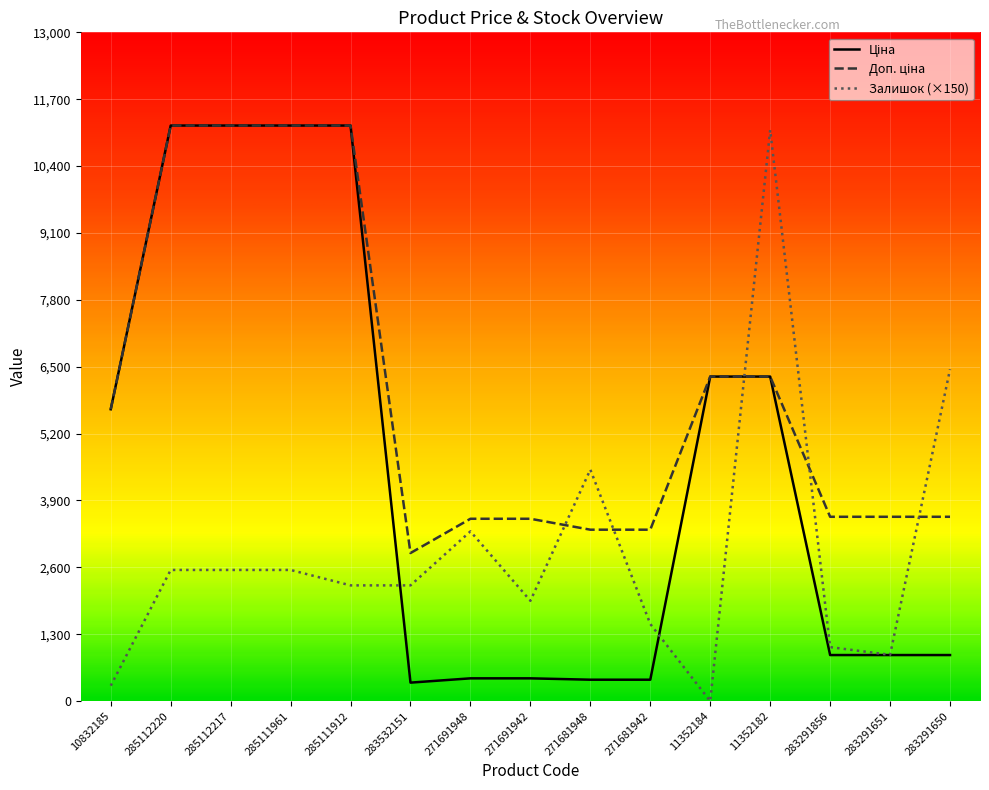

What is the maximum value shown in the chart?

11188.2